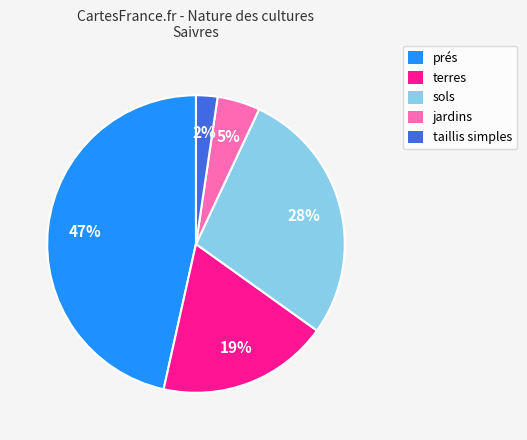

What percentage is the sols slice, to the nearest percent?

28%